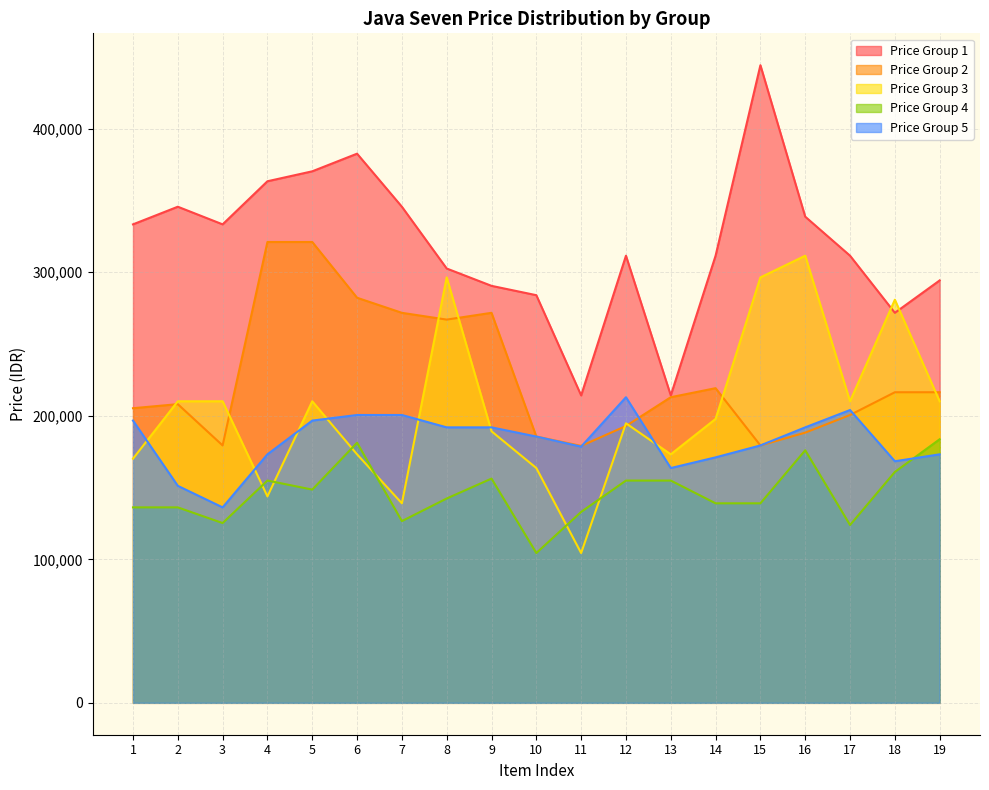

What is the sum of the Price Group 3 values at 7 and 8?

435435